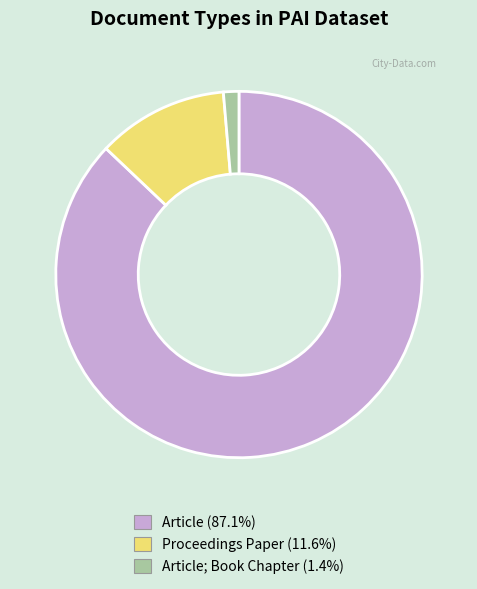

Does any single category account for the majority?

Yes